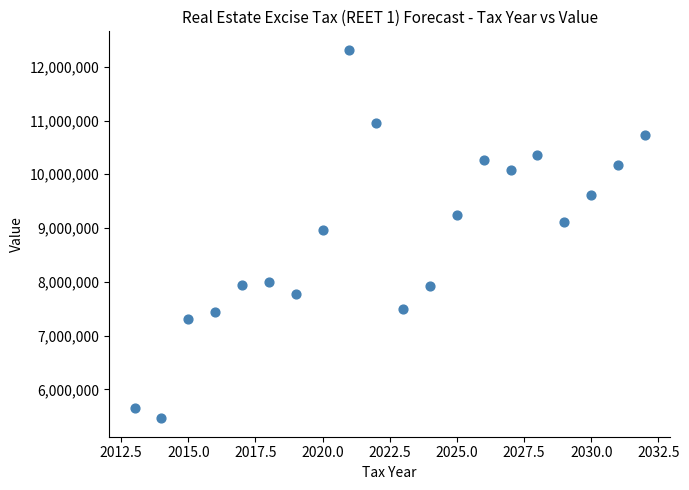

What is the range of X values (max minus min)?

19.0